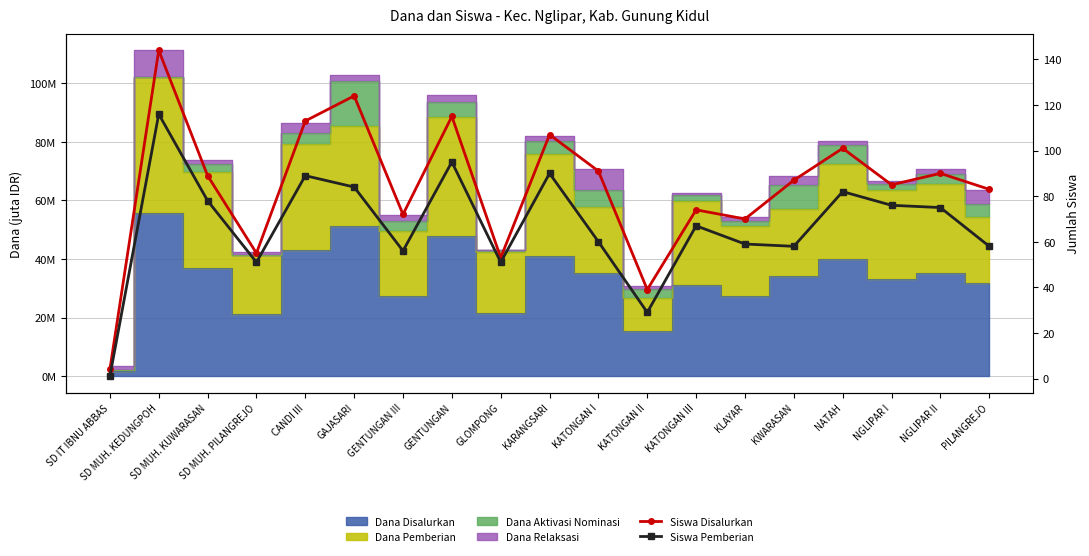

Which series has the largest total across all categories?

Siswa Disalurkan